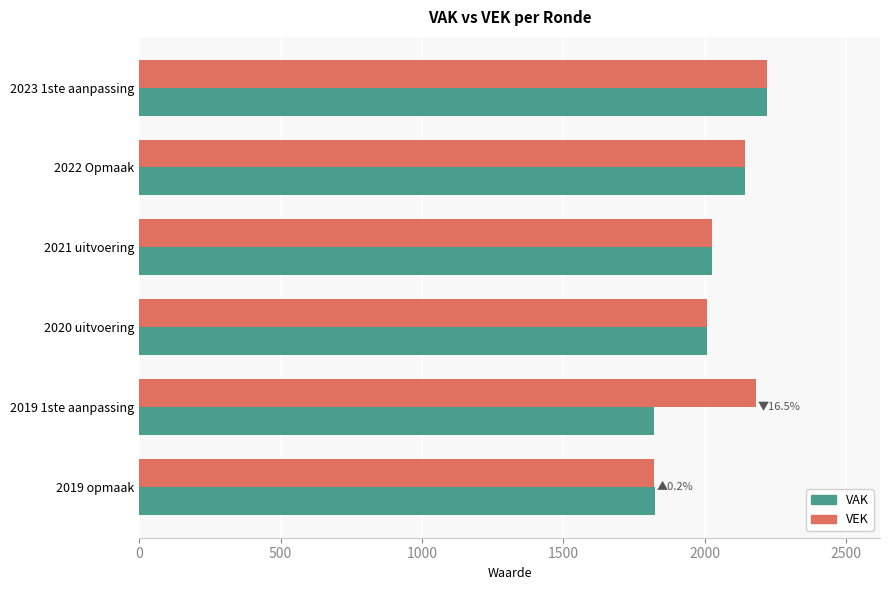

True or false: VAK has a value of 2008 at 2020 uitvoering.

True